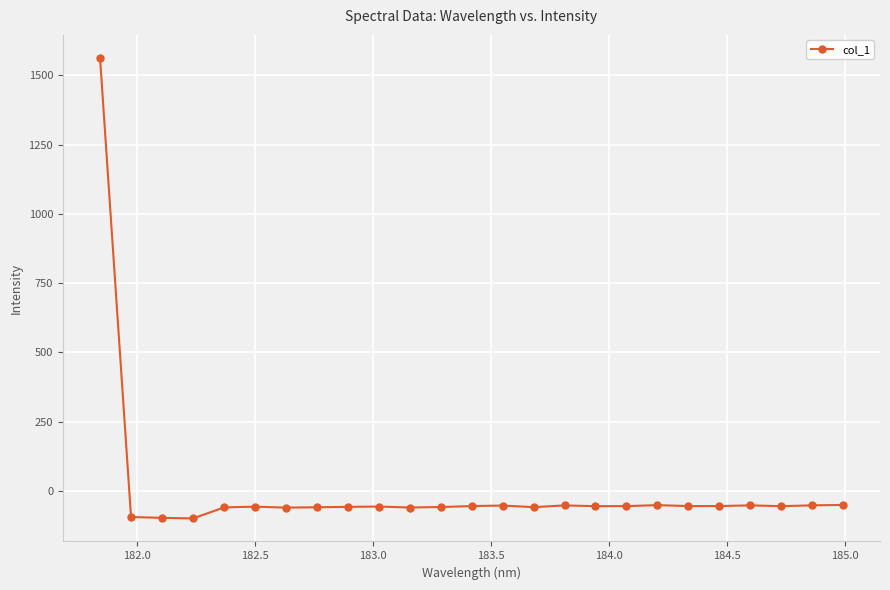

What is the maximum value shown in the chart?

1562.8